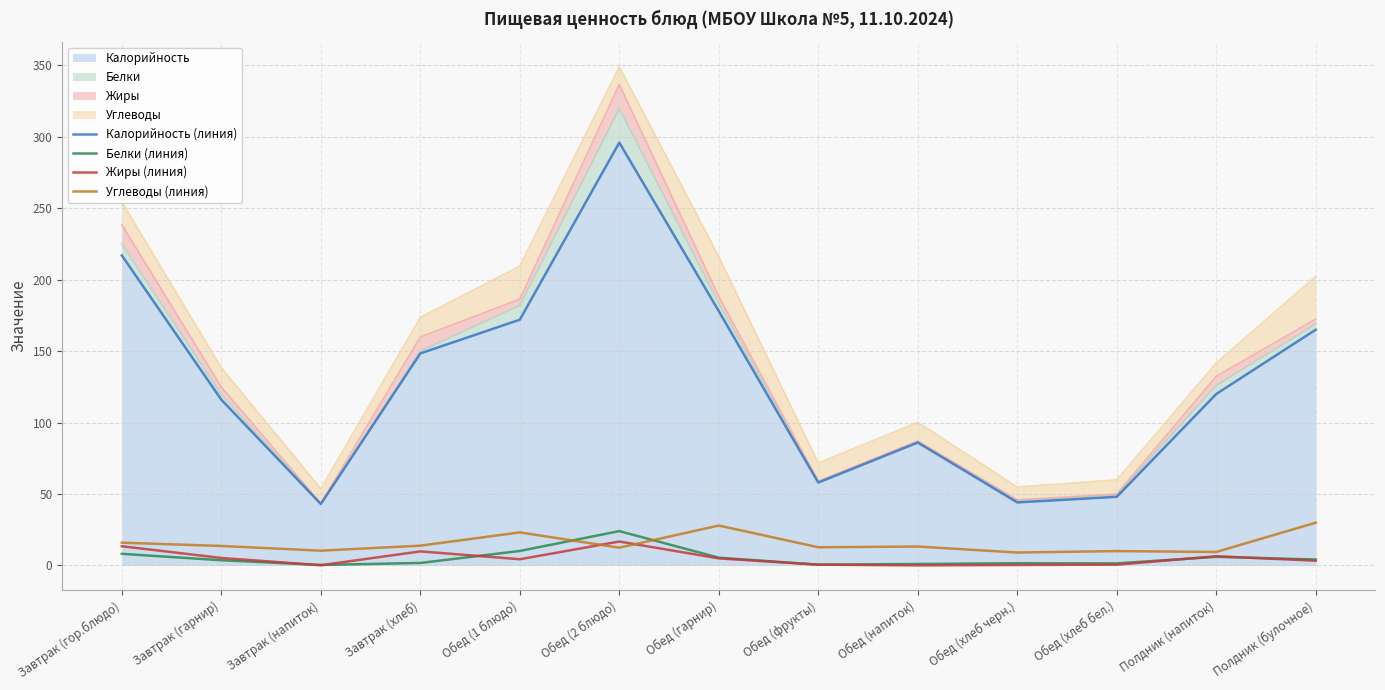

At how many categories does at least one series exceed 113?

8